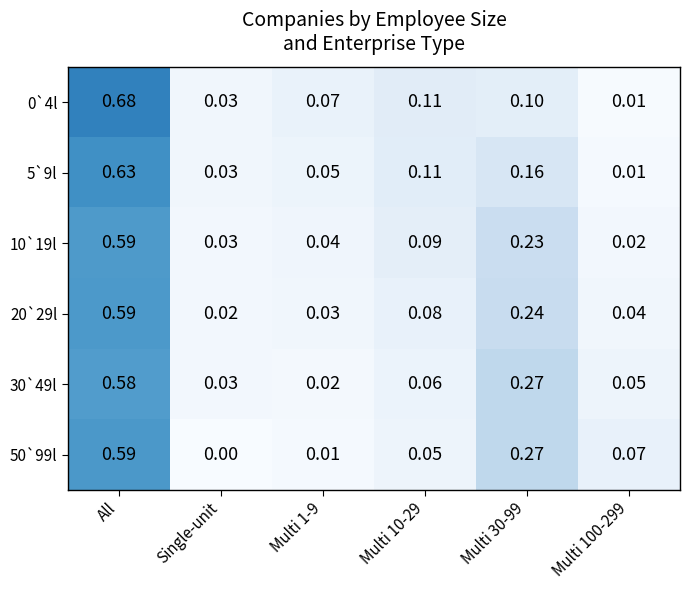

Which category has the lowest value across all series?

Single-unit